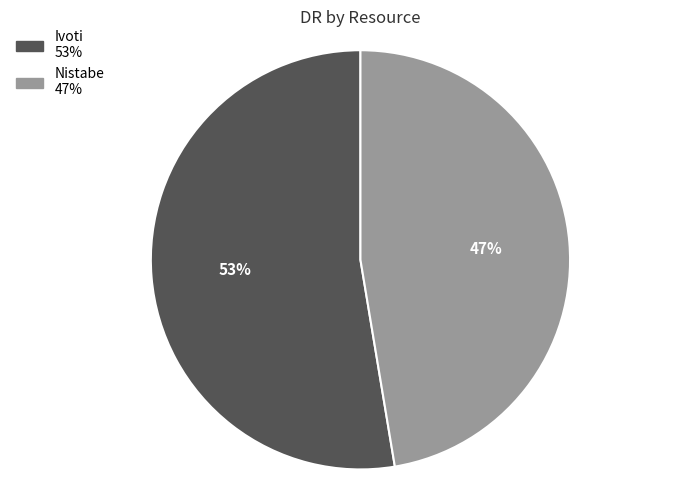

Combined, do Ivoti and Nistabe account for over 50%?

Yes